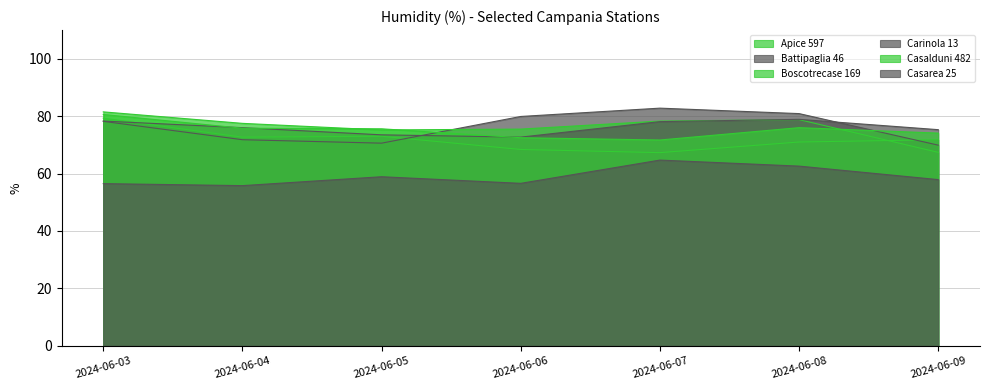

At which category is the sum across all series the highest?

2024-06-03